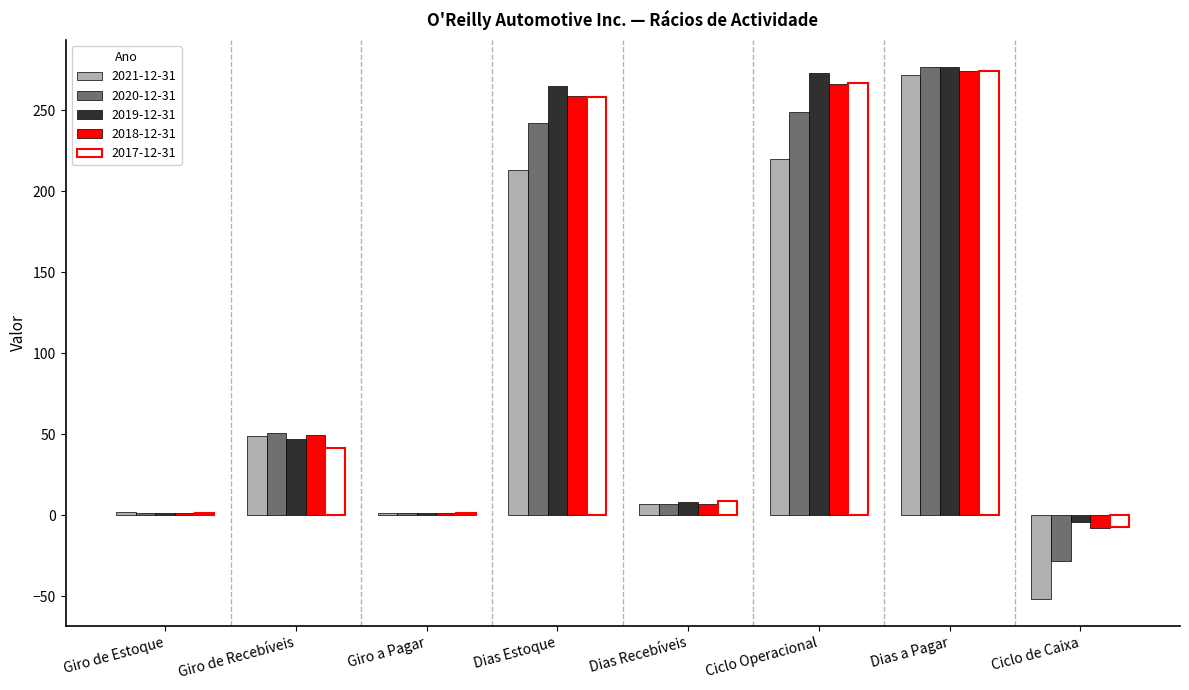

Where is 2017-12-31 nearest to the value 133?

Giro de Recebíveis